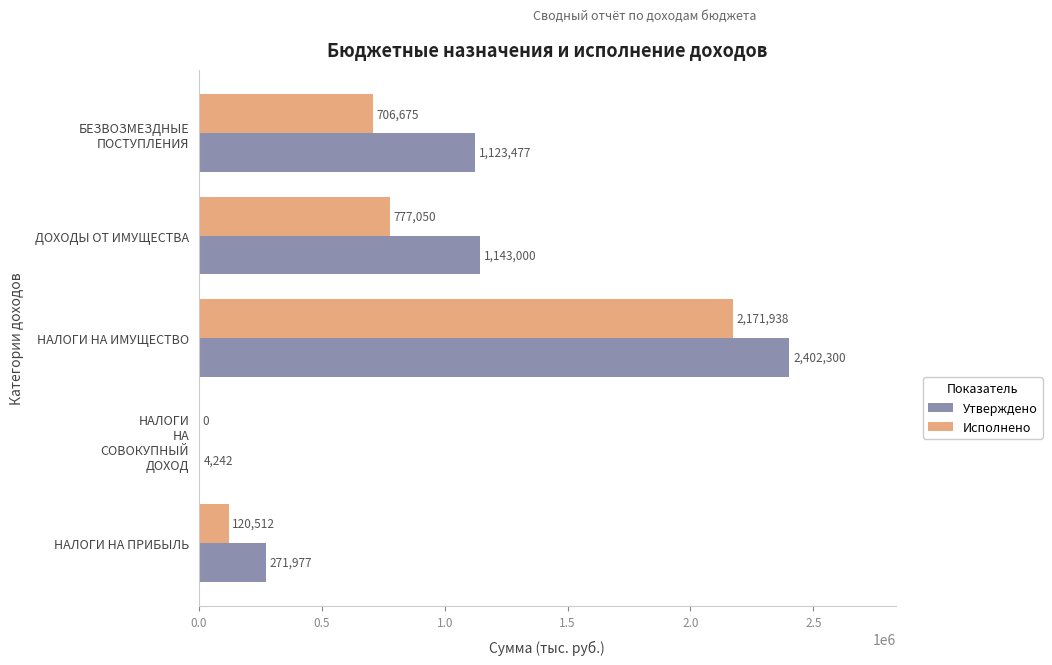

At which label is Утверждено closest to 1203271?

ДОХОДЫ ОТ ИМУЩЕСТВА